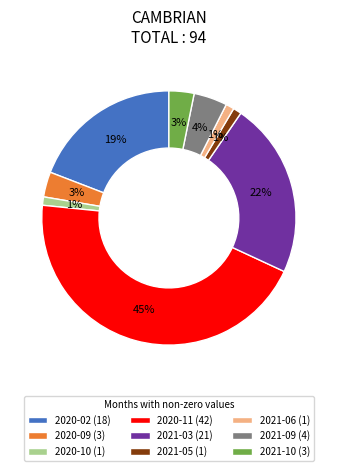

Does 2020-10 account for over 50% of the chart?

No